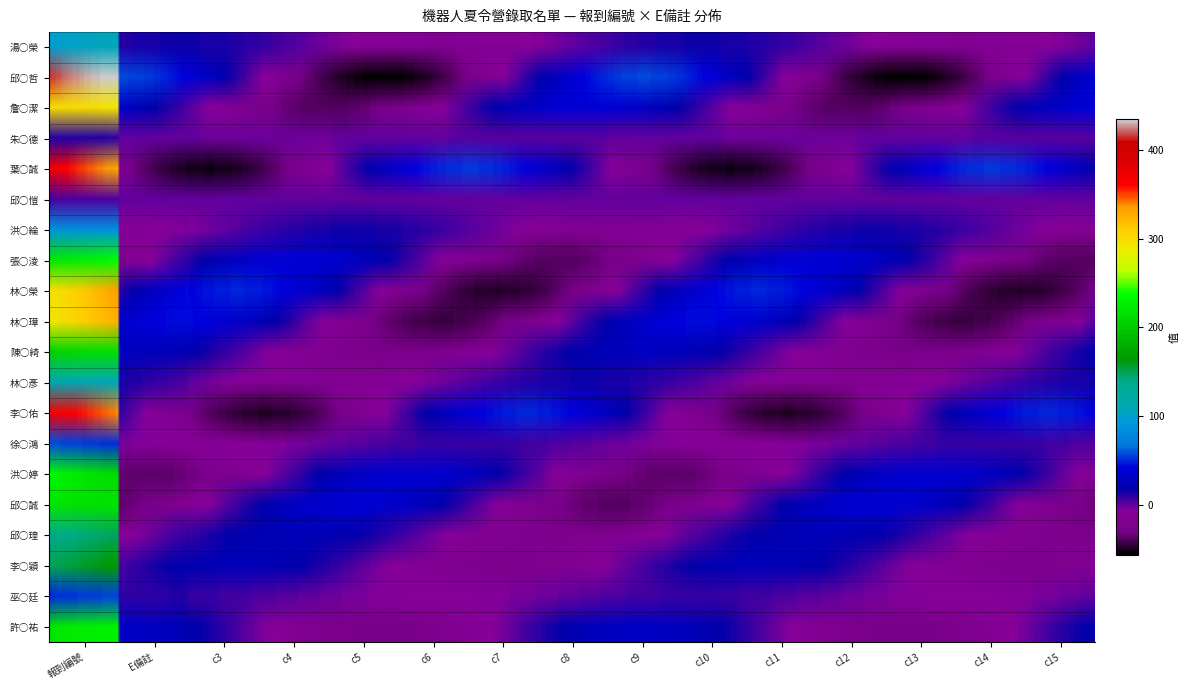

The 邱○誠 series shows 145 at 5. True or false?

False